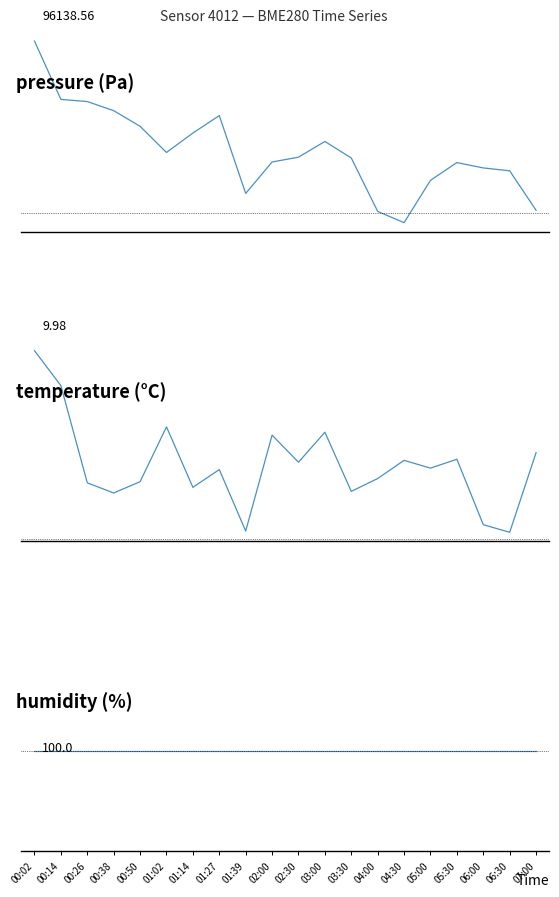

At which category does temperature reach its first local peak?

01:02